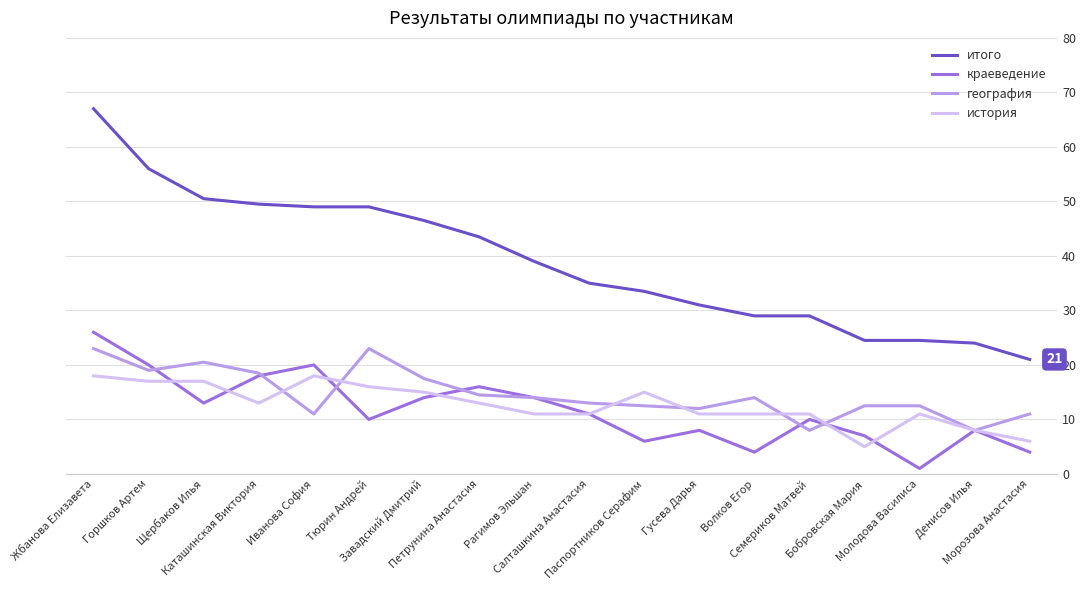

Which series has the largest range (max minus min)?

итого